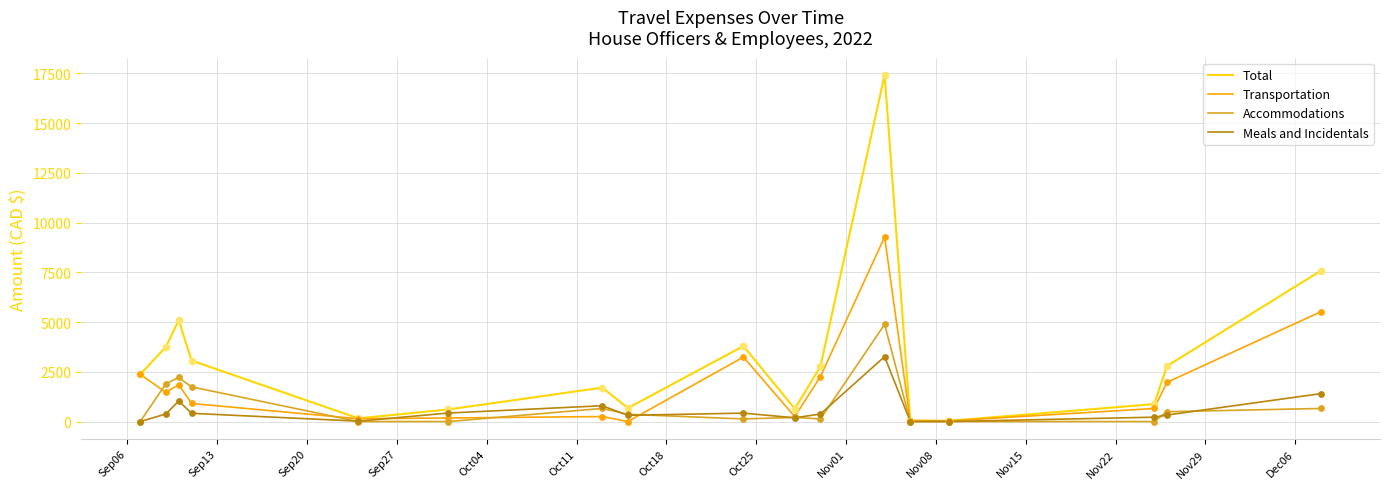

List the series in order of their peak value, highest first.

Total, Transportation, Accommodations, Meals and Incidentals